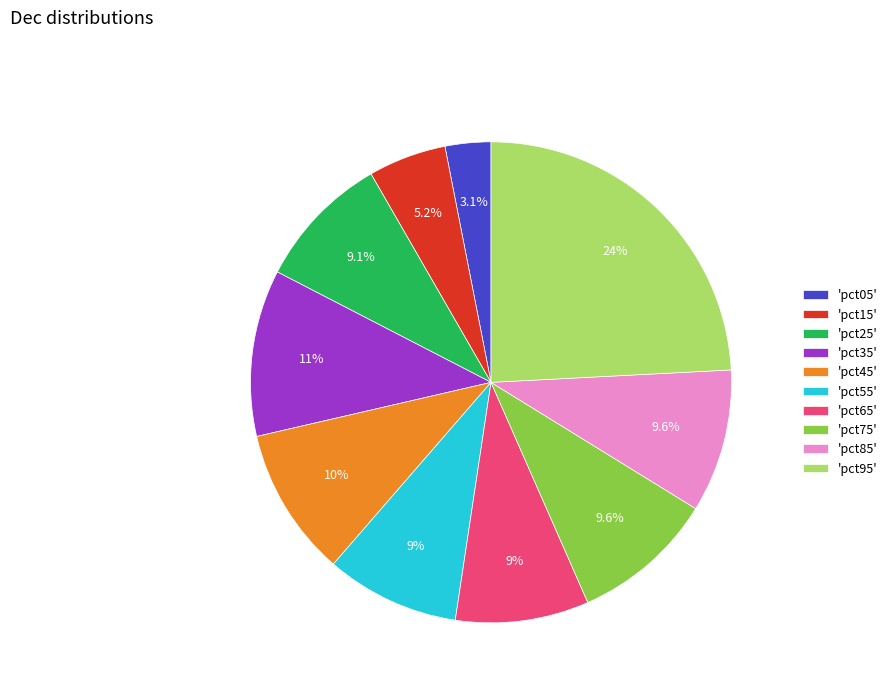

Which has a higher value, 'pct65' or 'pct05'?

'pct65'